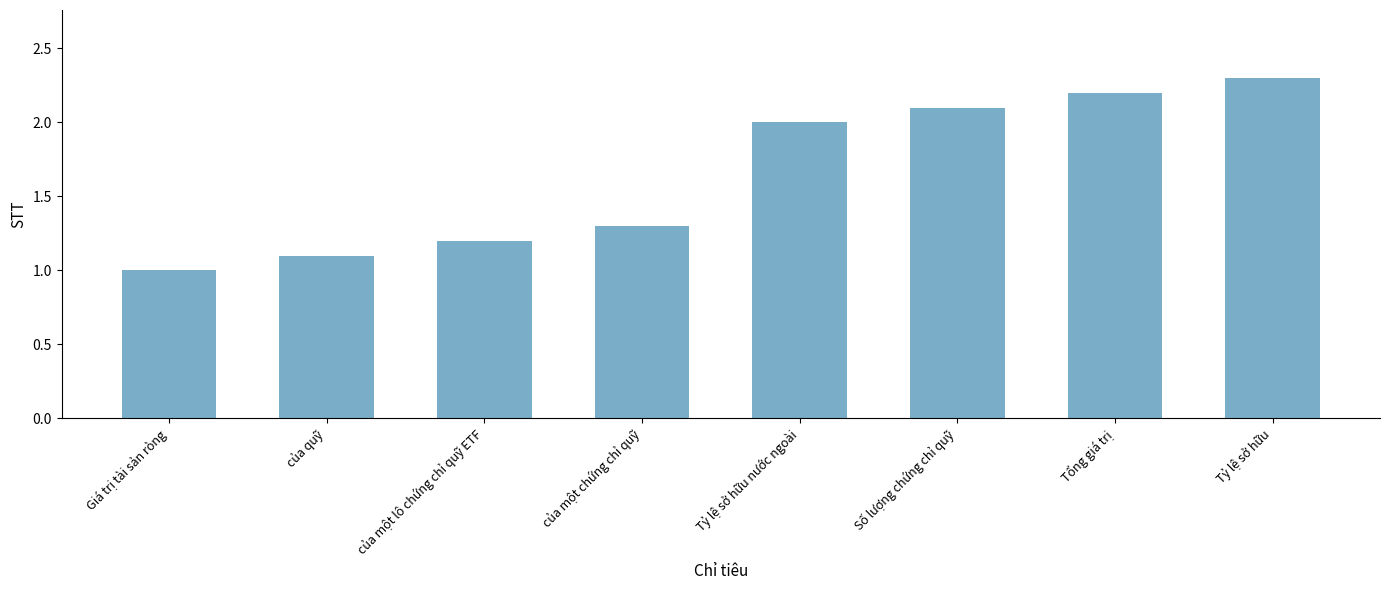

Rank the categories by value from lowest to highest.

Giá trị tài sản ròng, của quỹ, của một lô chứng chỉ quỹ ETF, của một chứng chỉ quỹ, Tỷ lệ sở hữu nước ngoài, Số lượng chứng chỉ quỹ, Tổng giá trị, Tỷ lệ sở hữu